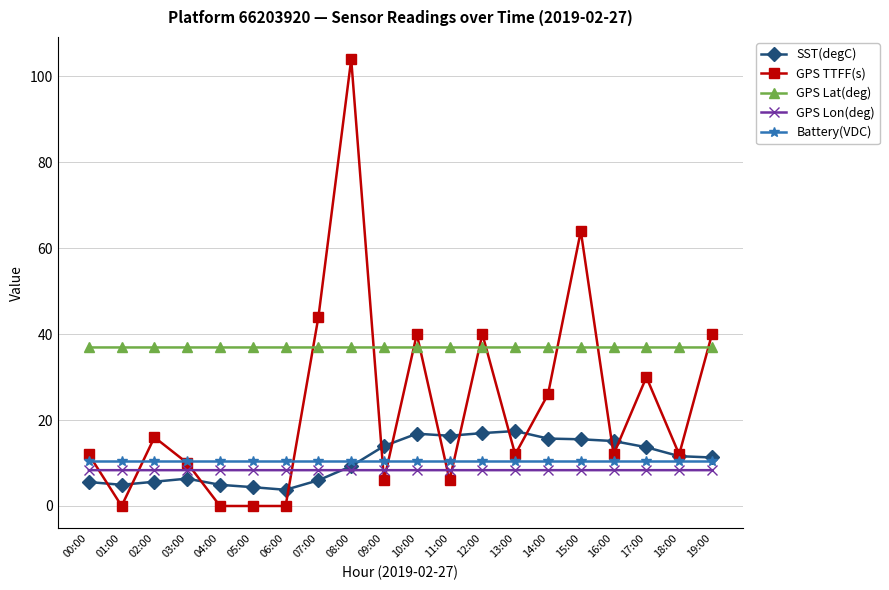

True or false: SST(degC) and GPS Lat(deg) cross at least once.

False